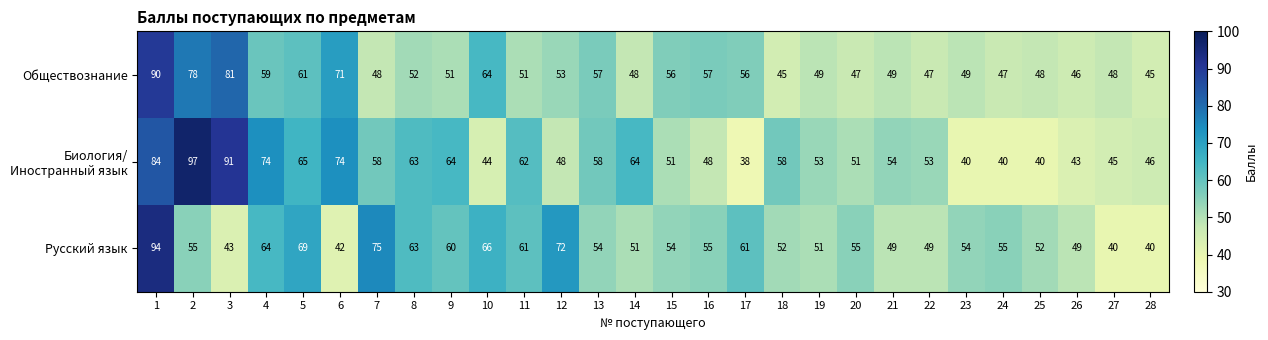

At which label is Обществознание closest to 67?

10